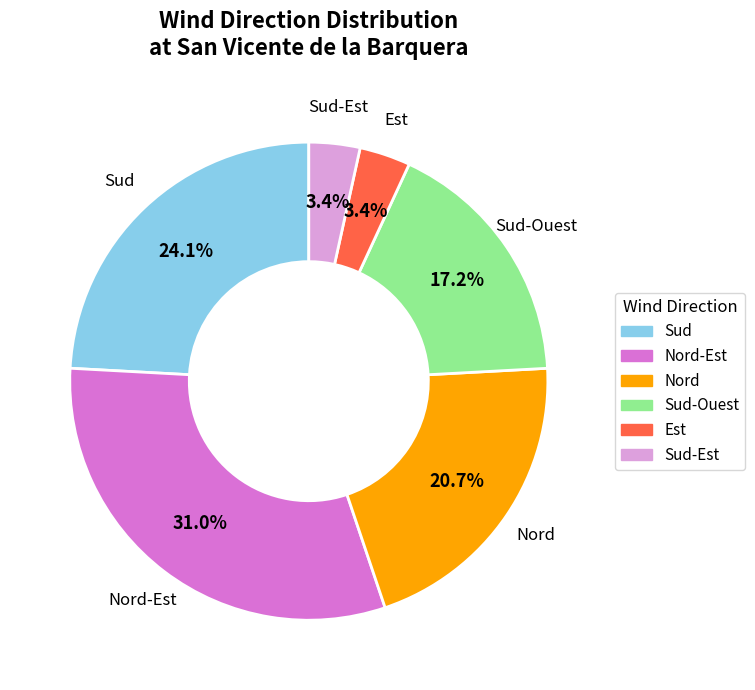

Does any single category account for the majority?

No